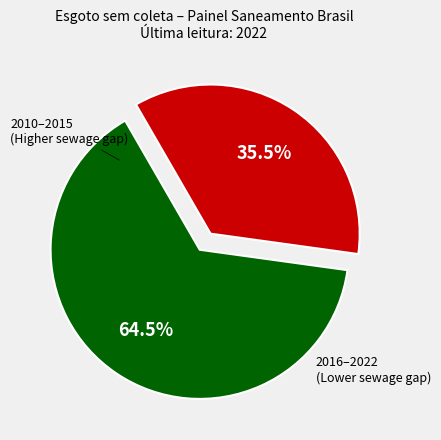

Is there a majority slice in this chart?

Yes